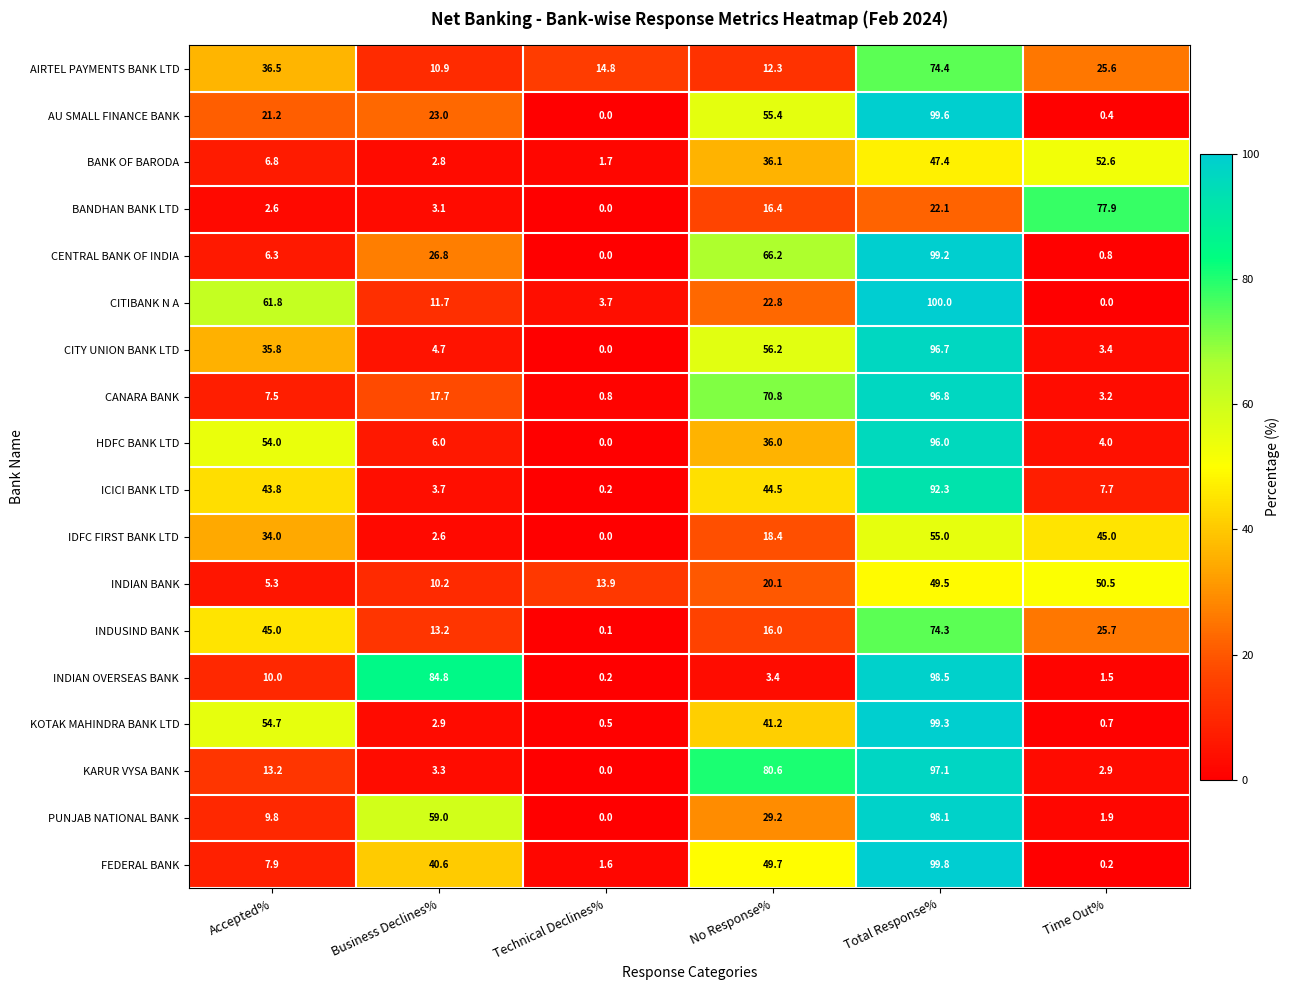

At which label does INDUSIND BANK reach its minimum?

Technical Declines%